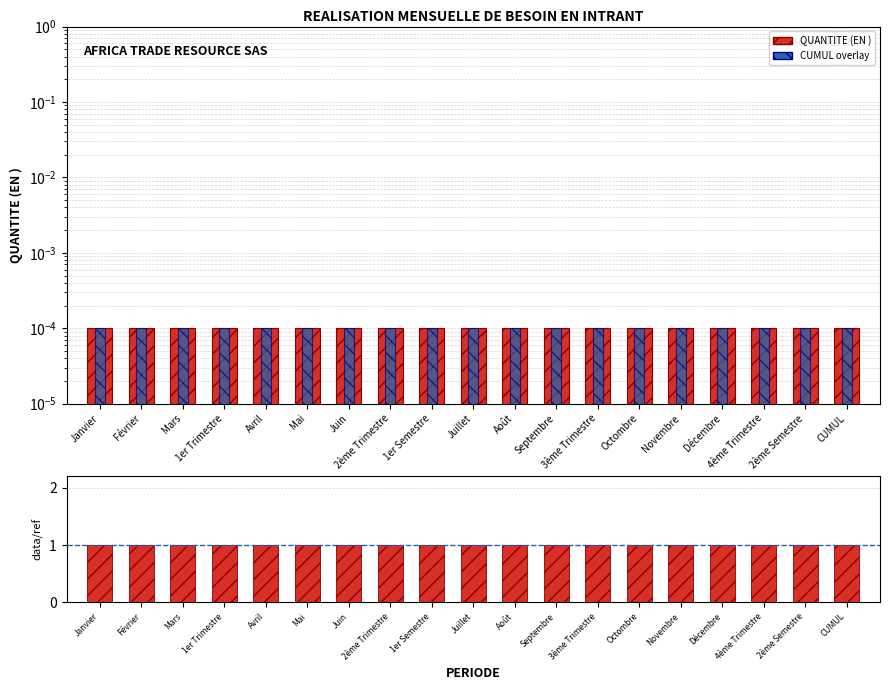

Which category has the highest value in the CUMUL overlay series?

Janvier